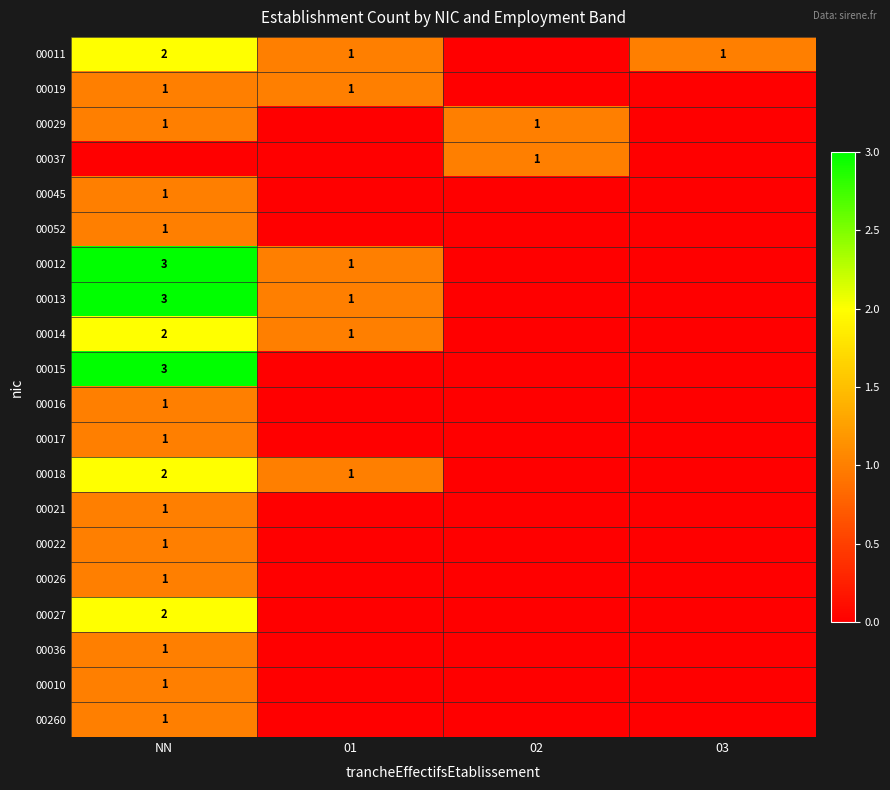

True or false: 00011 has a value of 2 at NN.

True